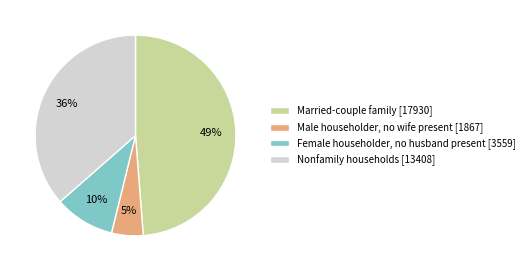

To the nearest percent, what percentage of the pie is Nonfamily households?

36%